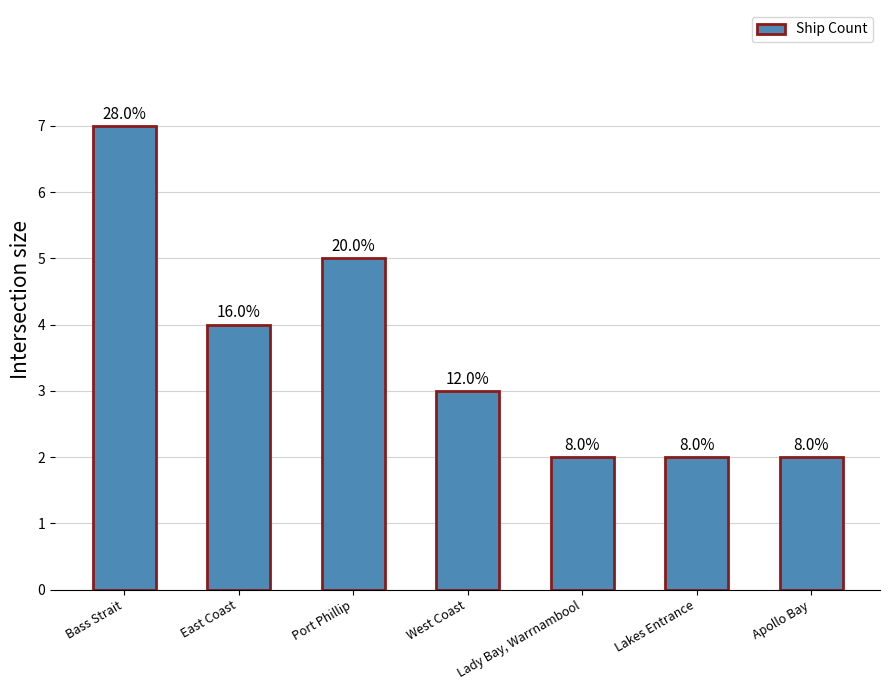

What is the maximum value shown in the chart?

7